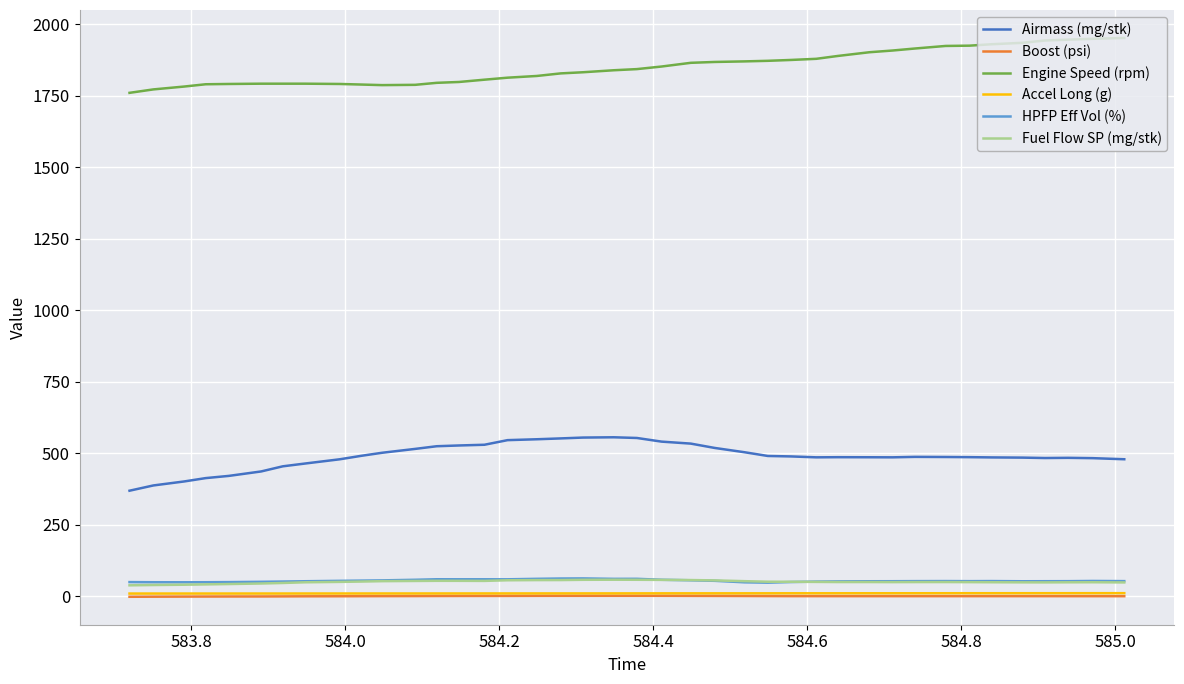

True or false: Engine Speed (rpm) and Airmass (mg/stk) cross at least once.

False